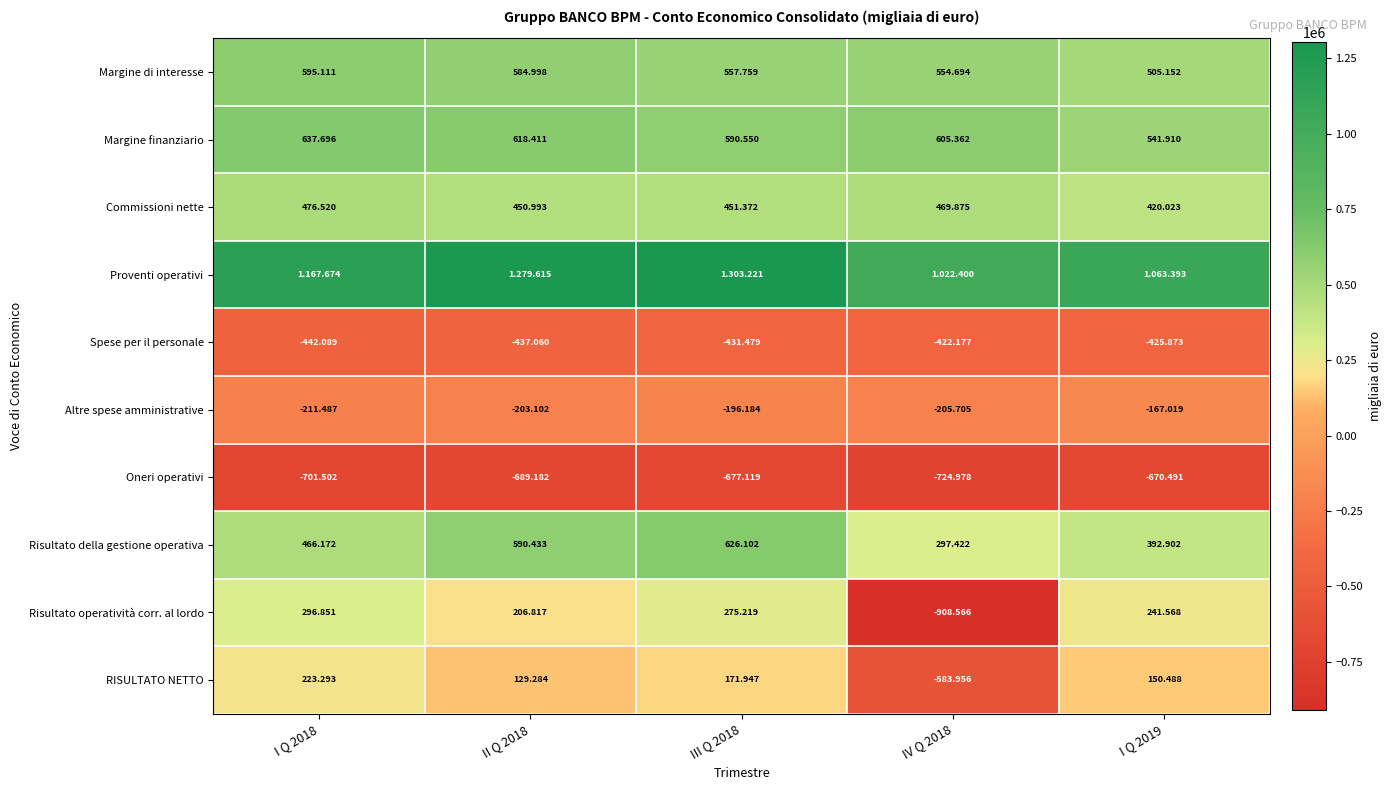

The Commissioni nette series shows 583422 at I Q 2019. True or false?

False